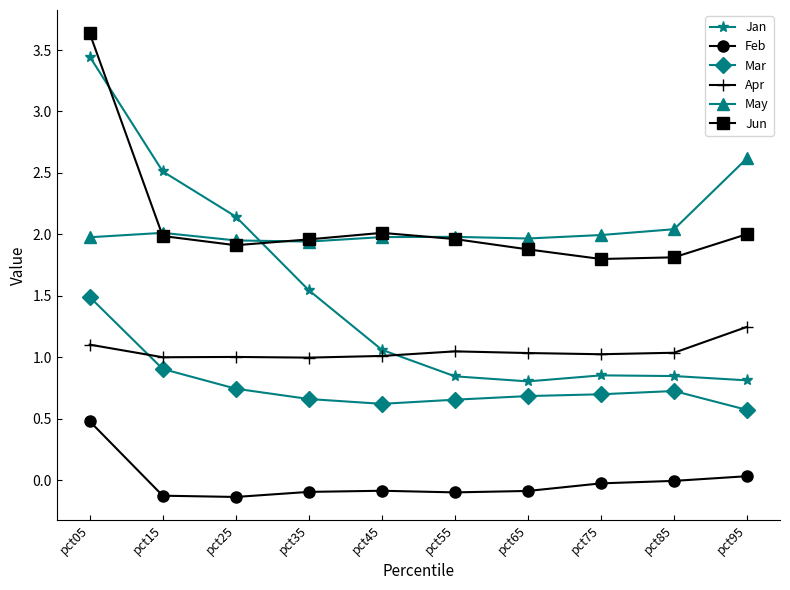

What is the smallest value displayed?

-0.1